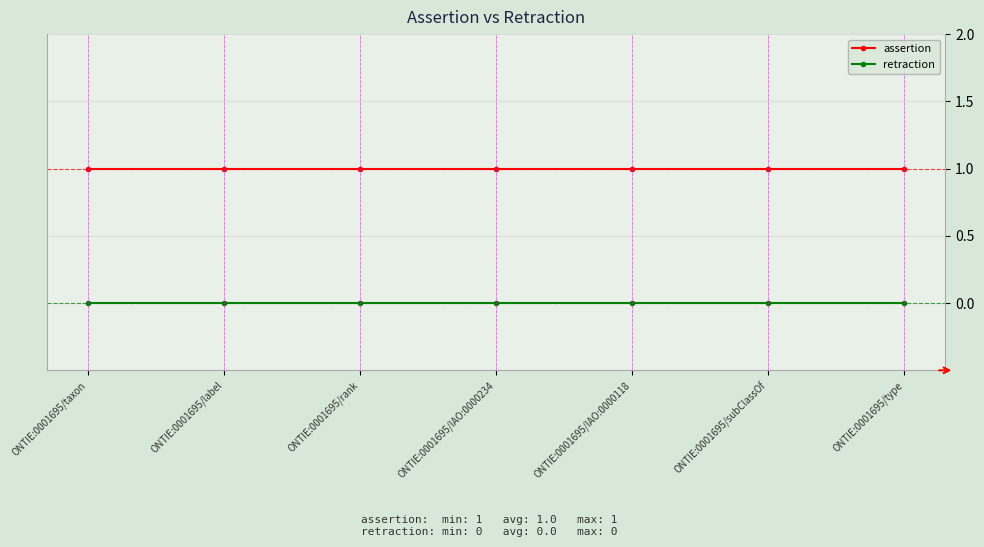

True or false: retraction has a value of 0 at ONTIE:0001695/label.

True